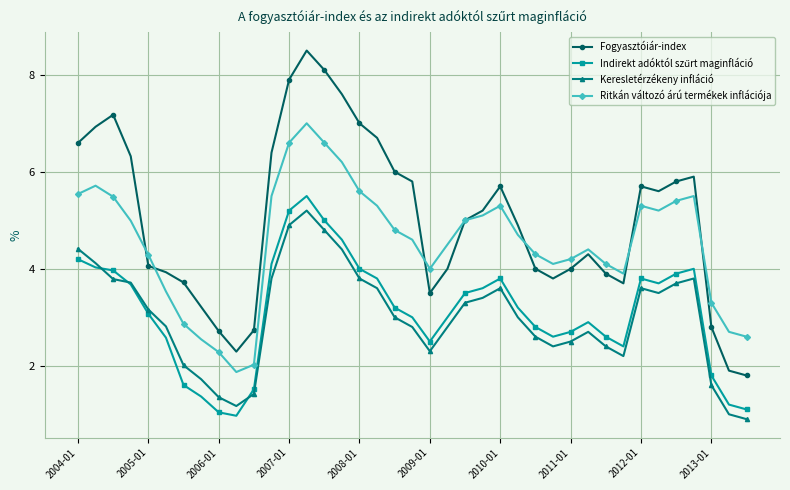

How many lines are shown in the chart?

4